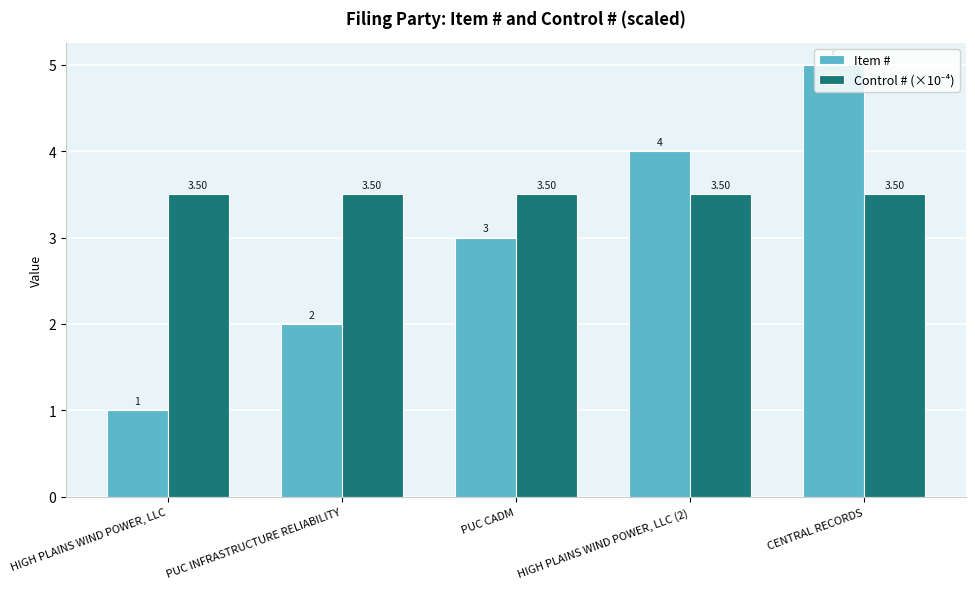

What is the average value of the Item # series?

3.0